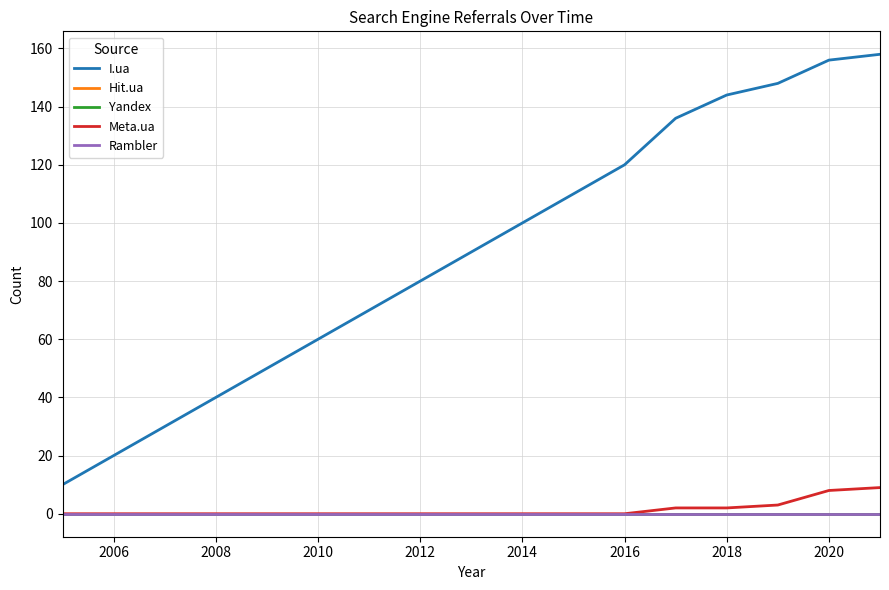

True or false: I.ua has more than 1 points higher than both neighbors.

False